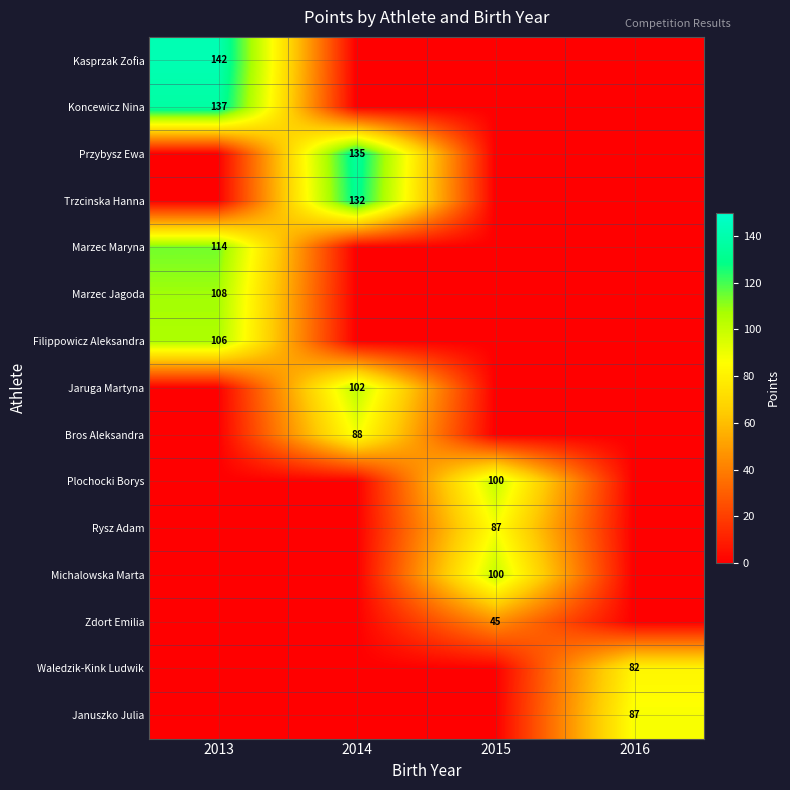

Is it true that Michalowska Marta equals 100 at 2015?

True